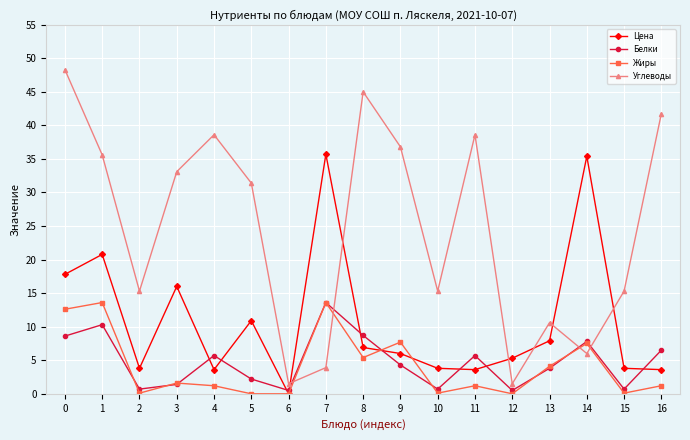

What is the highest value of the Белки series?

13.6